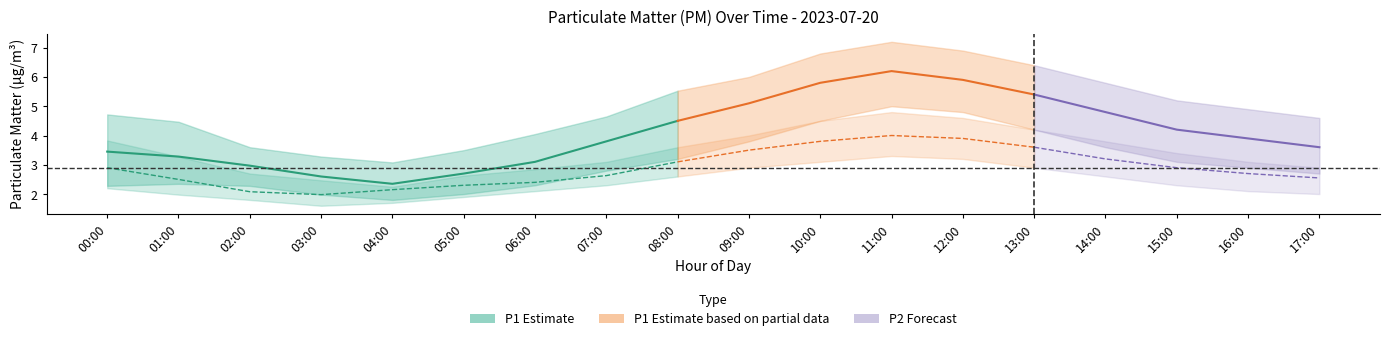

Reading left to right, what are all the values shown in this chart?

P1: 3.5	3.3	3.0	2.6	2.4	2.7	3.1	3.8	4.5	5.1	5.8	6.2	5.9	5.4	4.8	4.2	3.9	3.6
P2: 2.9	2.5	2.1	2.0	2.1	2.3	2.4	2.6	3.1	3.5	3.8	4.0	3.9	3.6	3.2	2.9	2.7	2.5
P1_upper: 4.7	4.5	3.6	3.3	3.1	3.5	4.0	4.7	5.5	6.0	6.8	7.2	6.9	6.4	5.8	5.2	4.9	4.6
P1_lower: 2.3	2.4	2.3	2.0	1.8	2.0	2.3	2.8	3.2	3.8	4.5	5.0	4.8	4.2	3.6	3.1	2.9	2.7
P2_upper: 3.8	3.3	2.7	2.5	2.2	2.6	2.9	3.1	3.6	4.0	4.5	4.8	4.6	4.2	3.8	3.4	3.1	2.9
P2_lower: 2.2	2.0	1.8	1.6	1.7	1.9	2.1	2.3	2.6	2.9	3.1	3.3	3.2	2.9	2.6	2.3	2.1	2.0